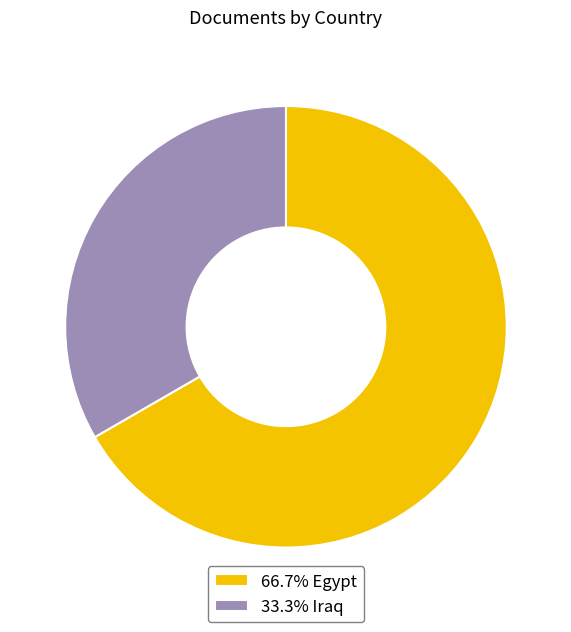

What is the ratio of the value at 66.7% Egypt to the value at 33.3% Iraq?

2.0